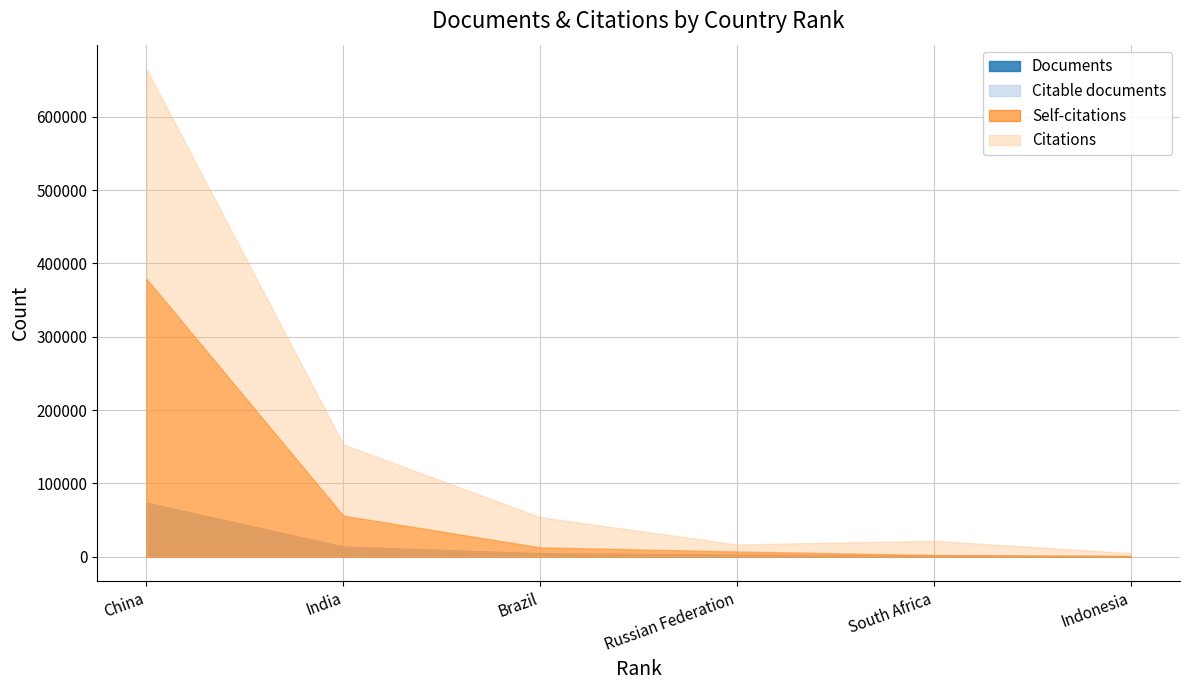

The Self-citations series shows 254623 at China. True or false?

False